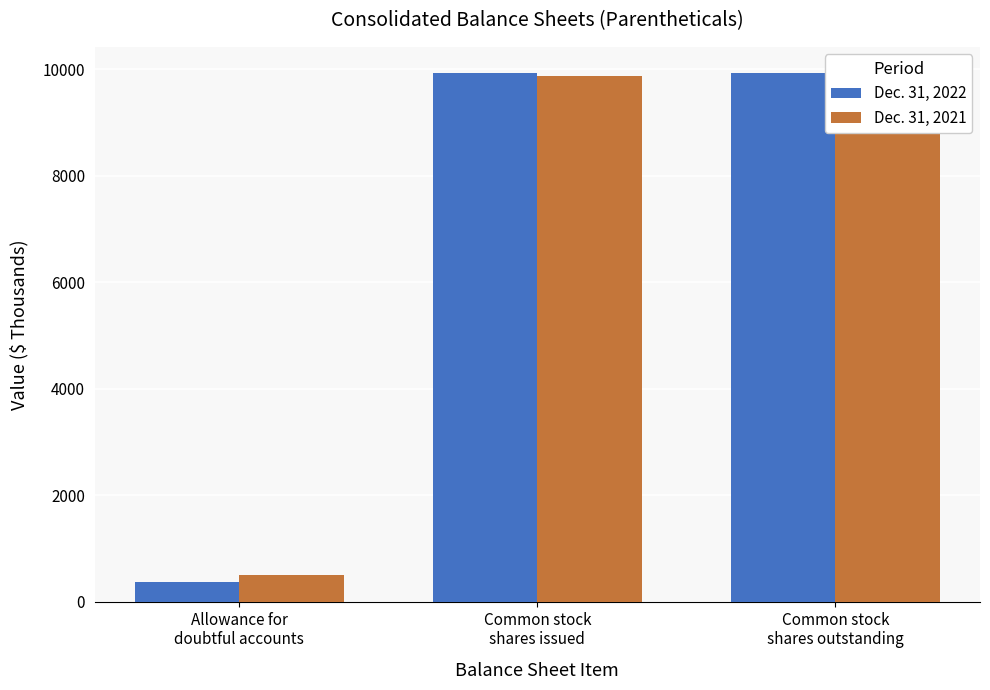

List the series in order of their overall mean, lowest first.

Dec. 31, 2022, Dec. 31, 2021